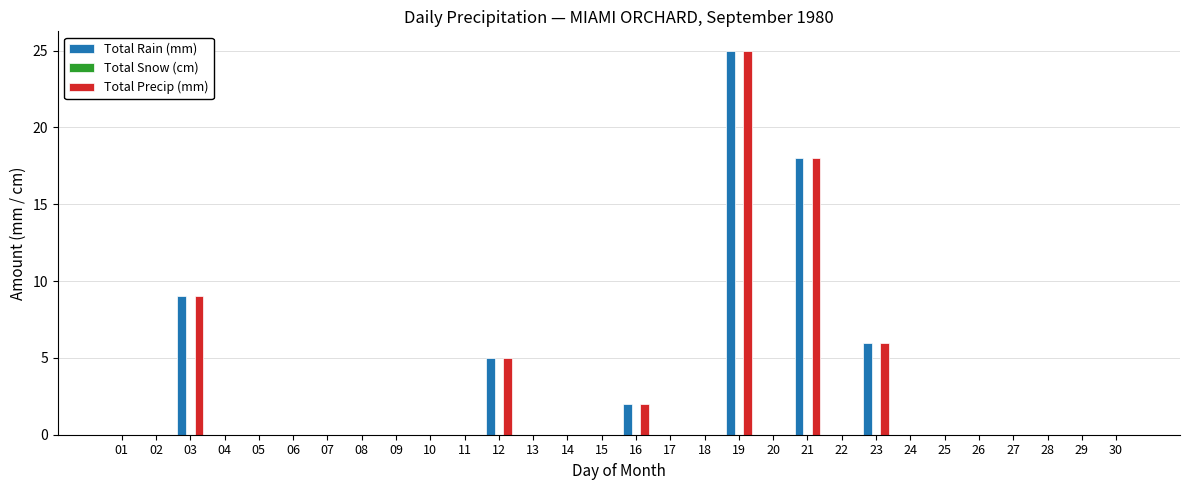

What is the sum of all Total Precip (mm) values?

65